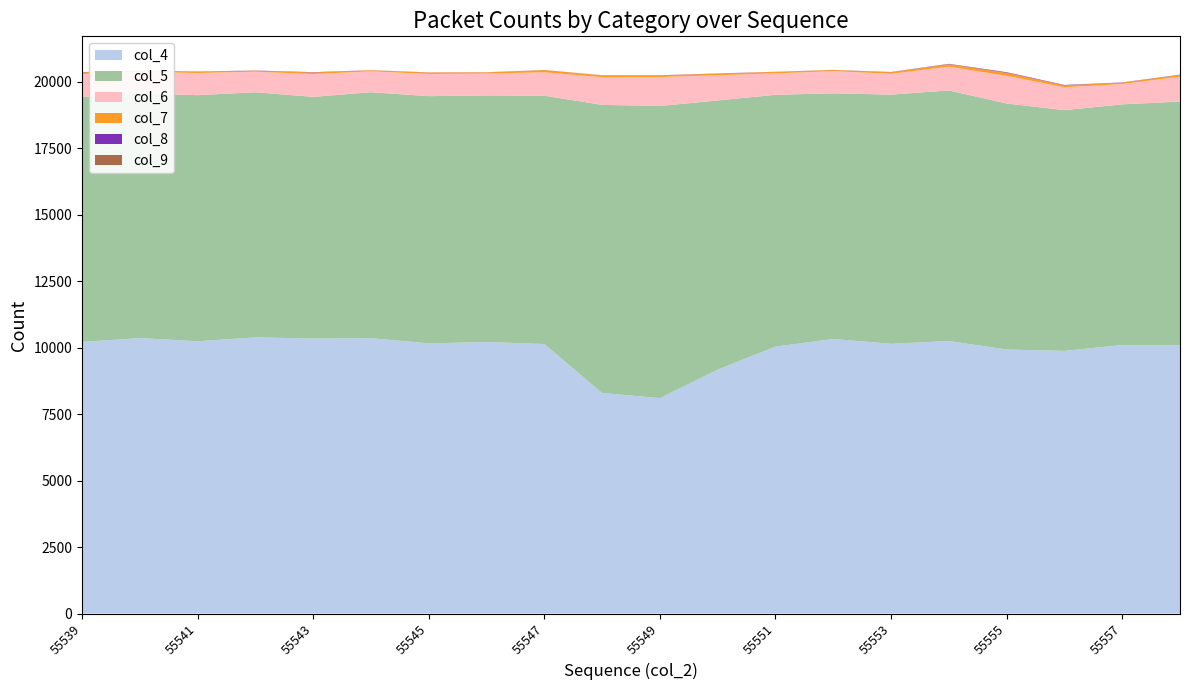

Reading right to left, what are all the values shown in this chart?

col_4: 55558=10093	55557=10096	55556=9875	55555=9927	55554=10246	55553=10141	55552=10323	55551=10036	55550=9171	55549=8098	55548=8292	55547=10132	55546=10209	55545=10159	55544=10352	55543=10339	55542=10383	55541=10239	55540=10356	55539=10213
col_5: 55558=9155	55557=9047	55556=9051	55555=9248	55554=9420	55553=9368	55552=9234	55551=9466	55550=10119	55549=10985	55548=10833	55547=9336	55546=9271	55545=9293	55544=9247	55543=9086	55542=9214	55541=9251	55540=9191	55539=9212
col_6: 55558=934	55557=764	55556=860	55555=1042	55554=894	55553=784	55552=833	55551=807	55550=947	55549=1087	55548=1039	55547=882	55546=820	55545=834	55544=786	55543=858	55542=774	55541=832	55540=818	55539=858
col_7: 55558=70	55557=53	55556=72	55555=113	55554=93	55553=57	55552=44	55551=57	55550=60	55549=63	55548=69	55547=82	55546=46	55545=54	55544=40	55543=59	55542=39	55541=51	55540=45	55539=65
col_8: 55558=7	55557=8	55556=14	55555=19	55554=12	55553=6	55552=2	55551=3	55550=7	55549=5	55548=4	55547=2	55546=4	55545=4	55544=2	55543=11	55542=4	55541=5	55540=4	55539=6
col_9: 55558=2	55557=0	55556=1	55555=4	55554=2	55553=4	55552=2	55551=0	55550=1	55549=1	55548=2	55547=1	55546=0	55545=1	55544=1	55543=0	55542=3	55541=1	55540=2	55539=2